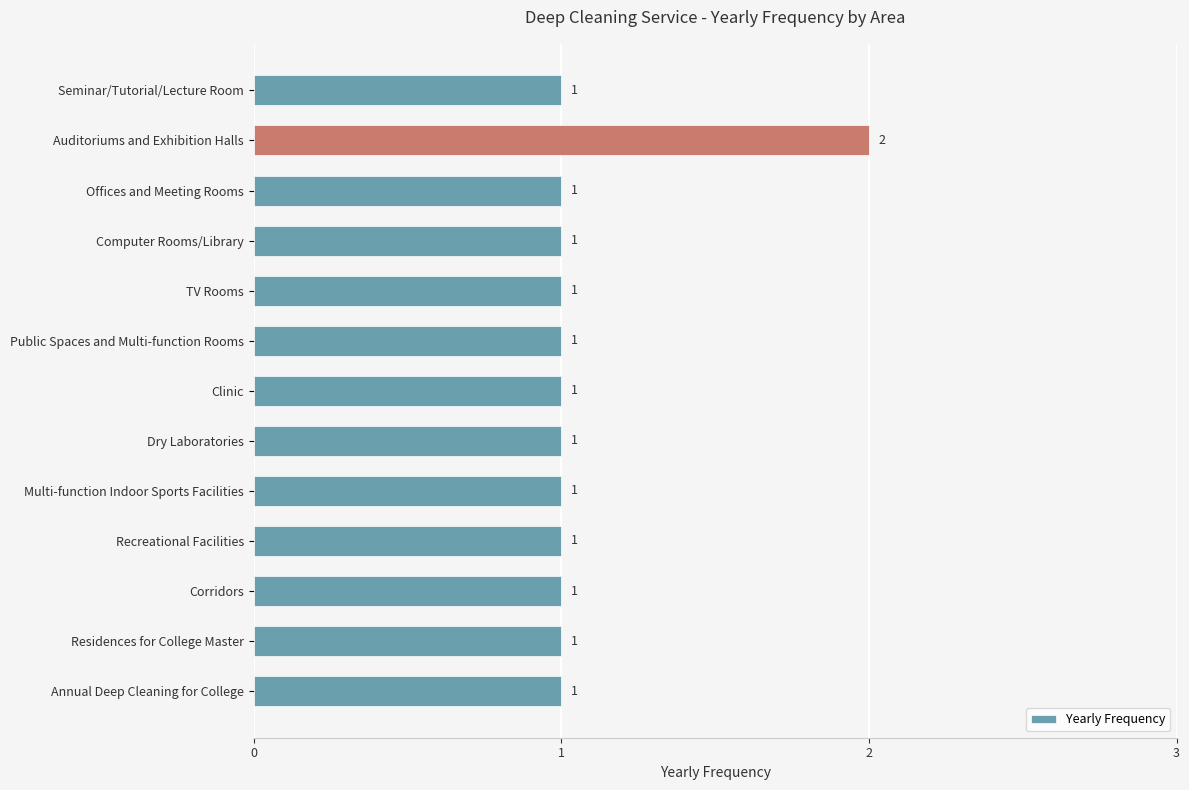

How many distinct data groups are displayed?

1